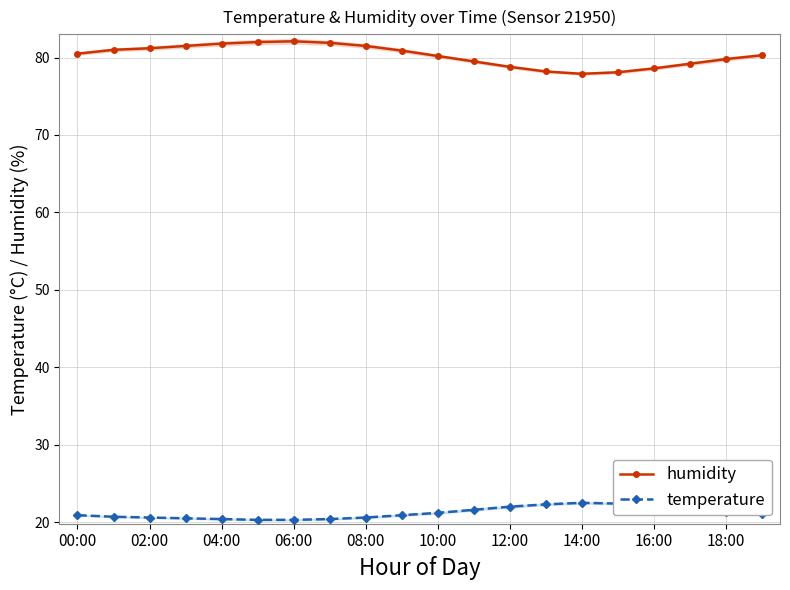

The value of temperature at 06:00 is 33.1. True or false?

False